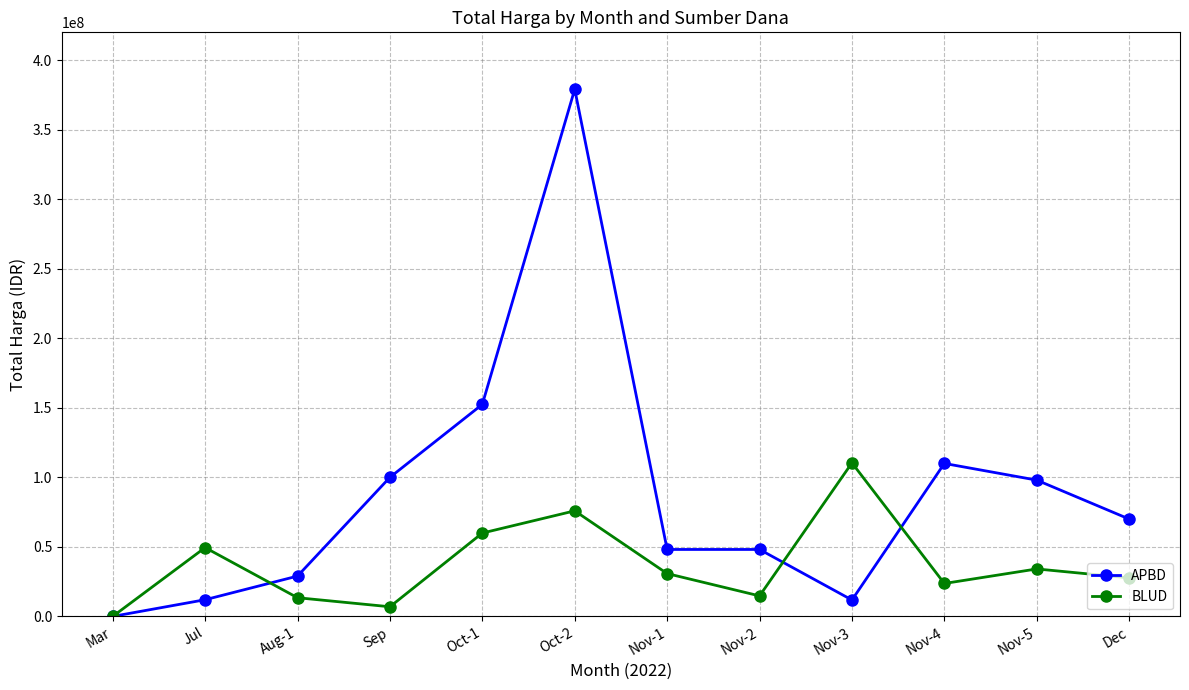

Which series has the widest spread of values?

APBD